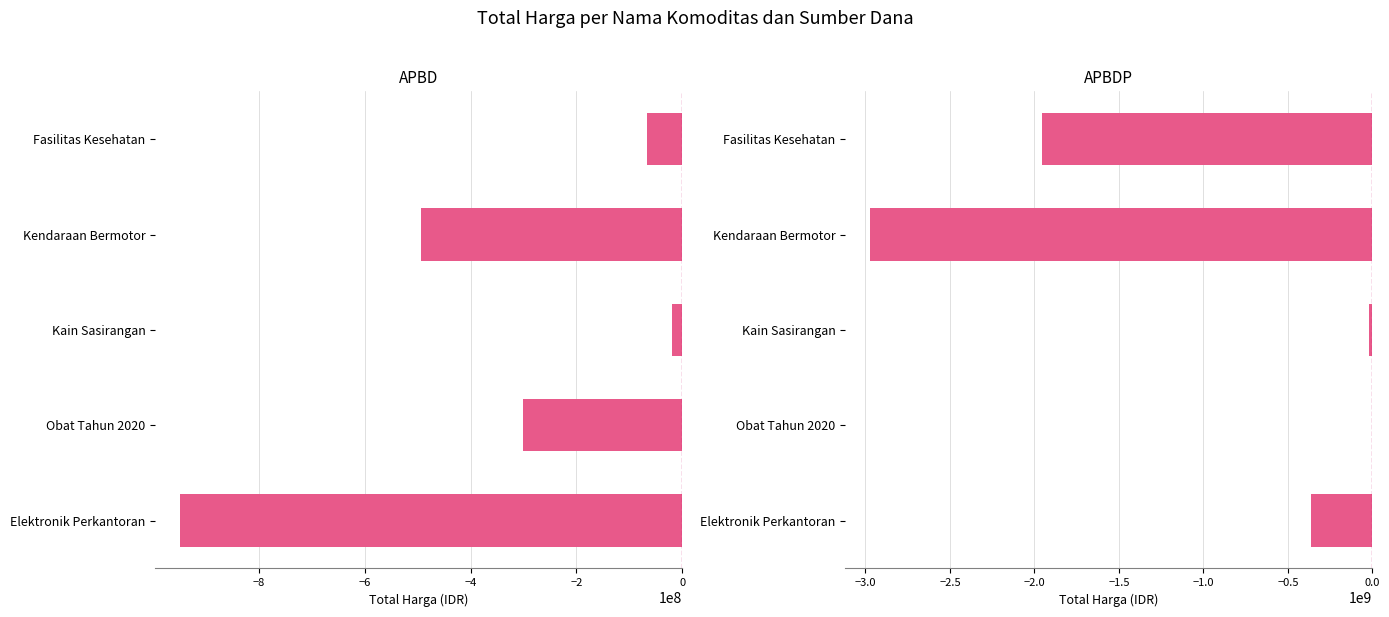

Rank the series by their maximum value, from lowest to highest.

APBD, APBDP